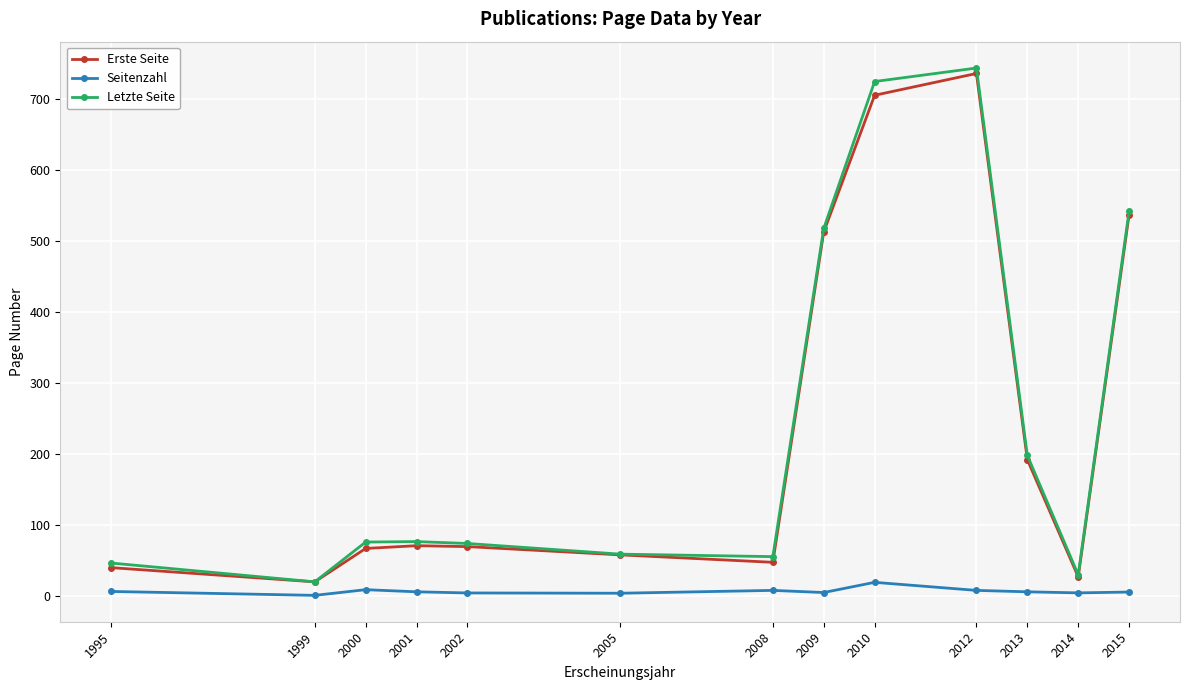

What is the value of the Erste Seite point at the 10th from the left?

735.3